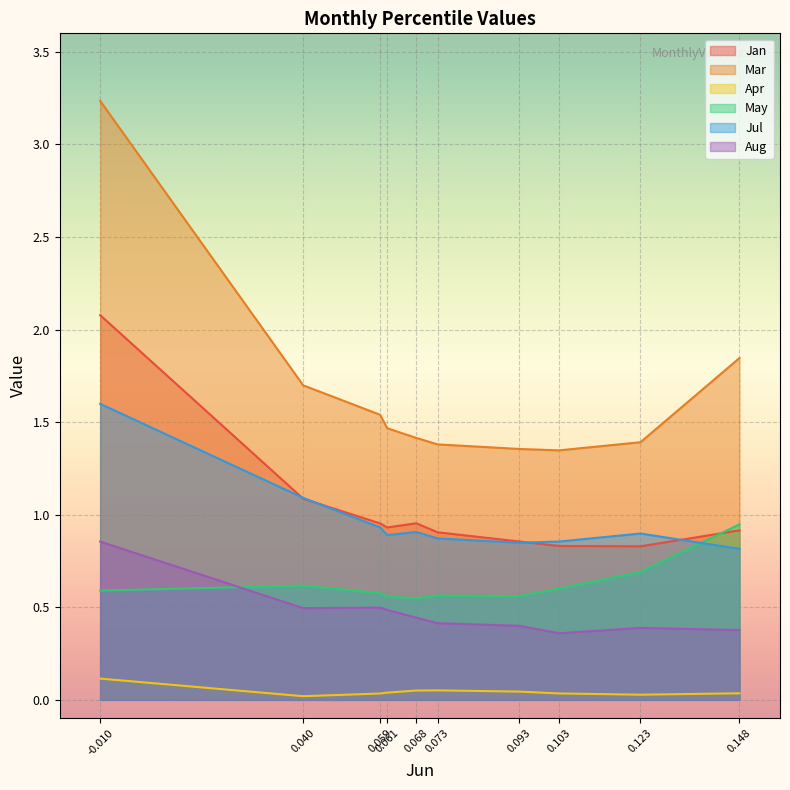

Which series has the widest spread of values?

Mar